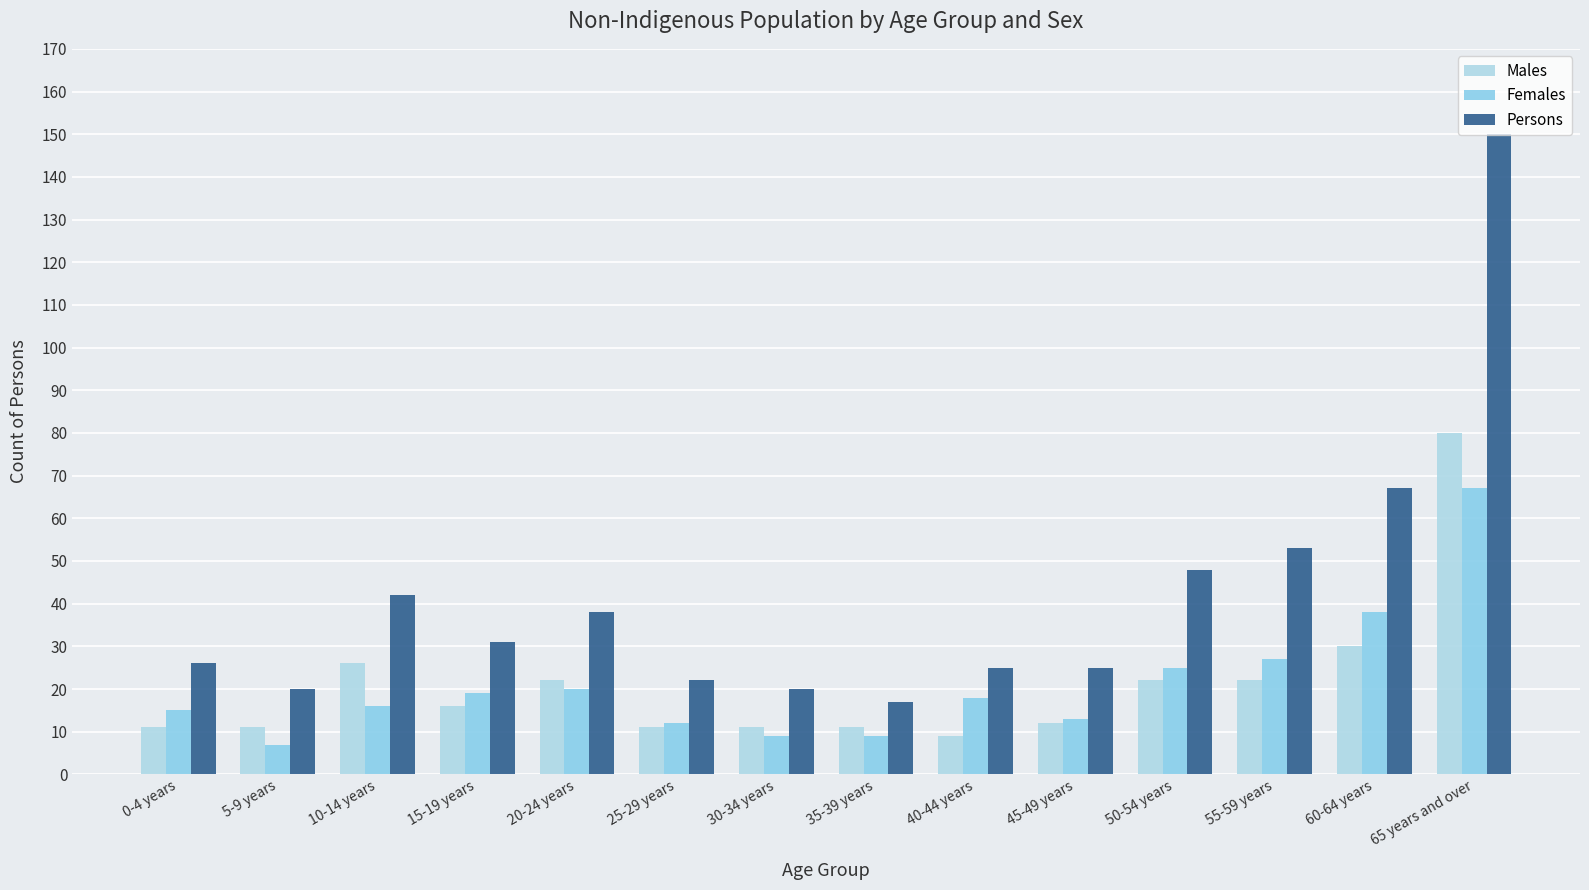

How many data points in Persons are less than 31?

7